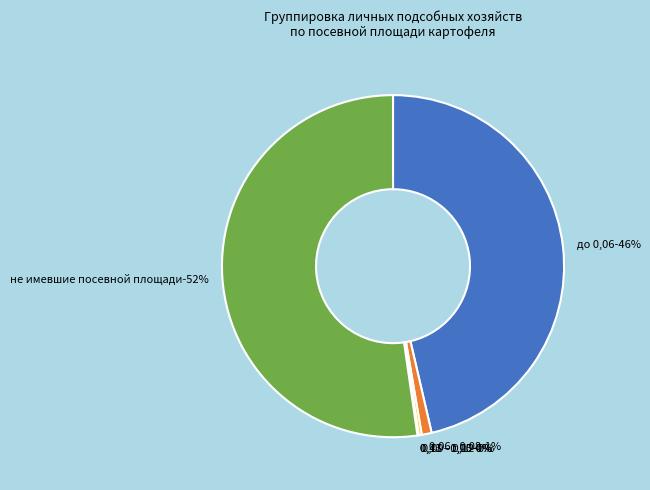

Rank the categories by value from highest to lowest.

не имевшие посевной площади, до 0,06, 0,06 - 0,08, 0,09 - 0,12, 0,13 - 0,15, 0,41 - 1,00